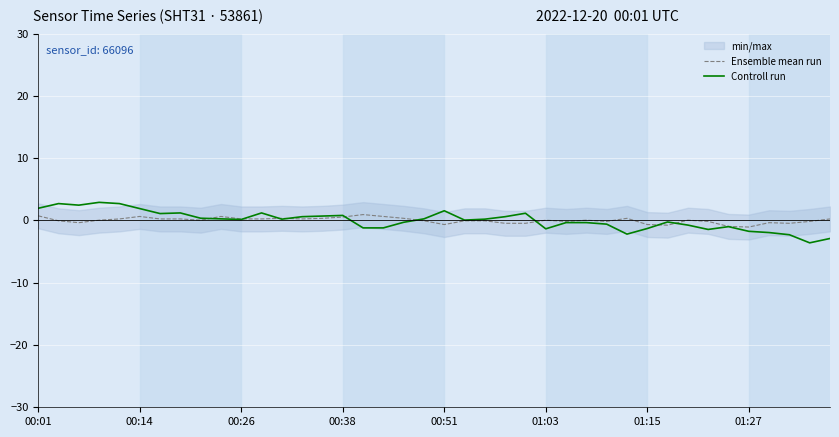

Where does the Controll run series first go above 0?

00:01